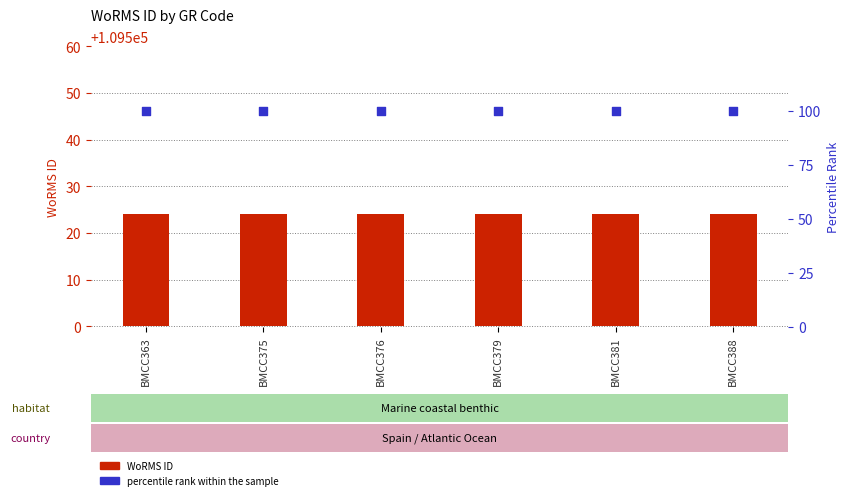

Which series has the largest Y range (max minus min)?

WoRMS ID